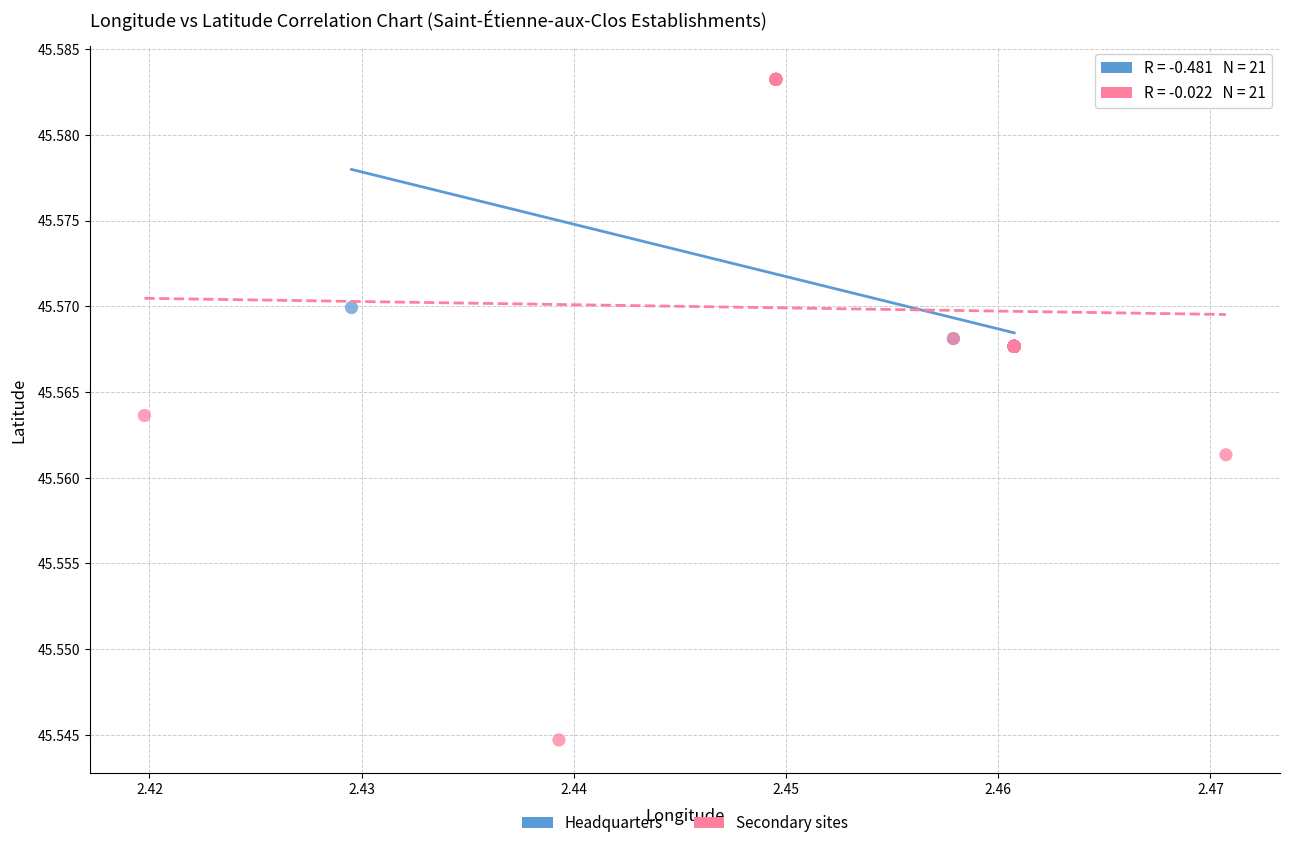

What are all the series names shown in the legend?

Headquarters, Secondary sites